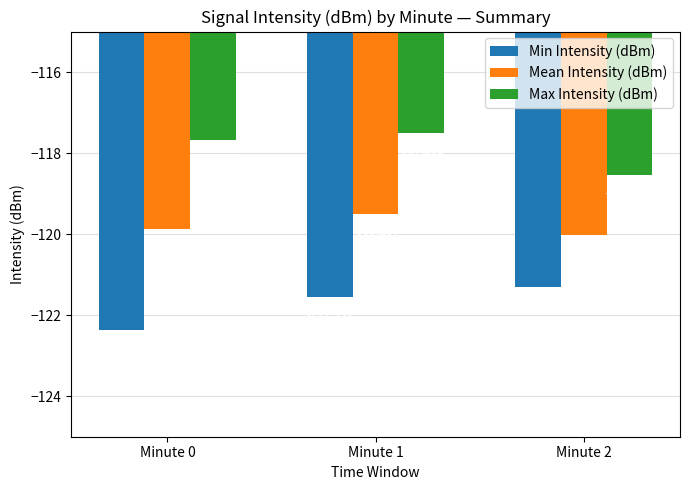

What is the difference between the second highest and minimum values in the Mean Intensity (dBm) series?

0.2